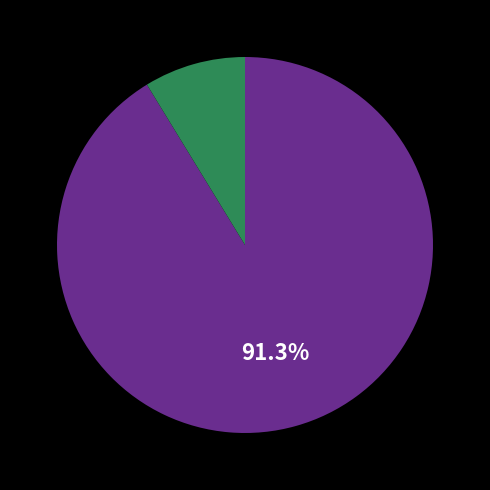

Is there a majority slice in this chart?

Yes